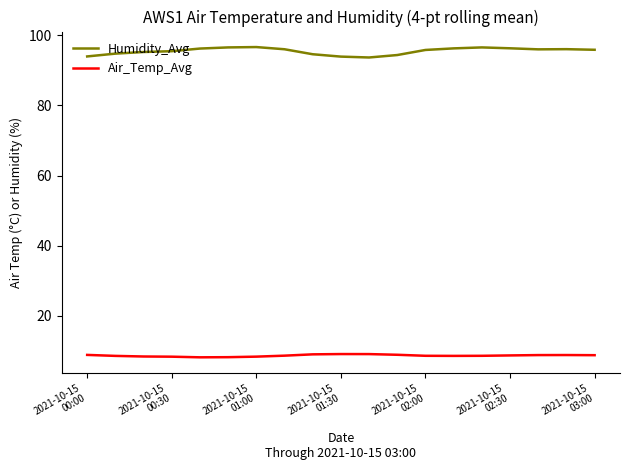

Which series has the largest range (max minus min)?

Humidity_Avg